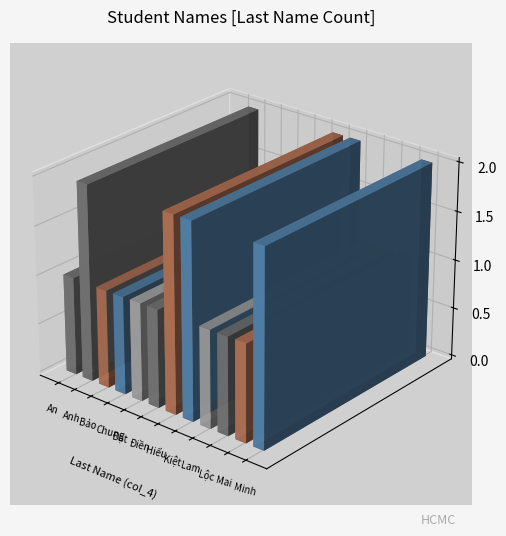

Count the values in the range 1 to 2.

12